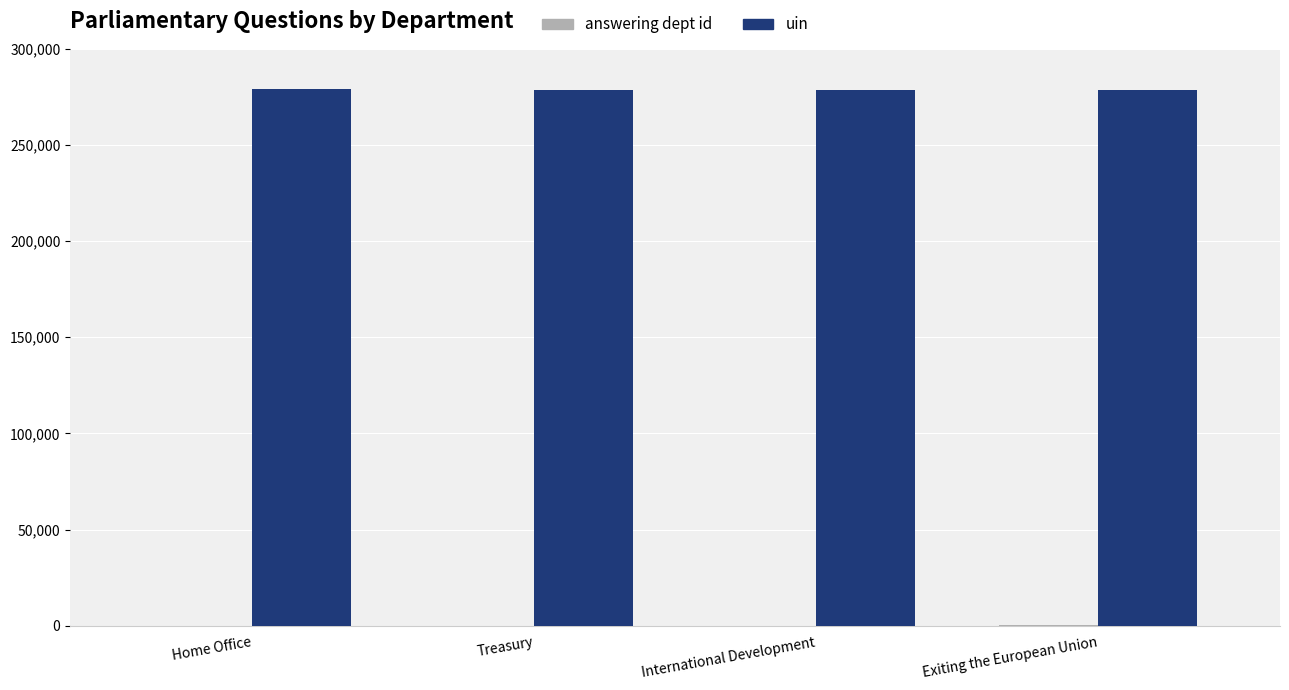

What is the greatest value displayed?

279019